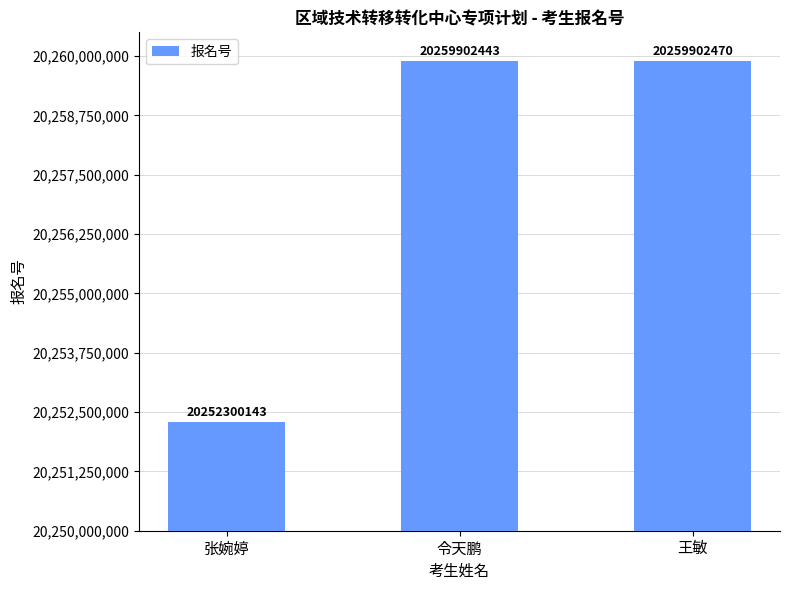

What is the label of the 1st bar from the left?

张婉婷